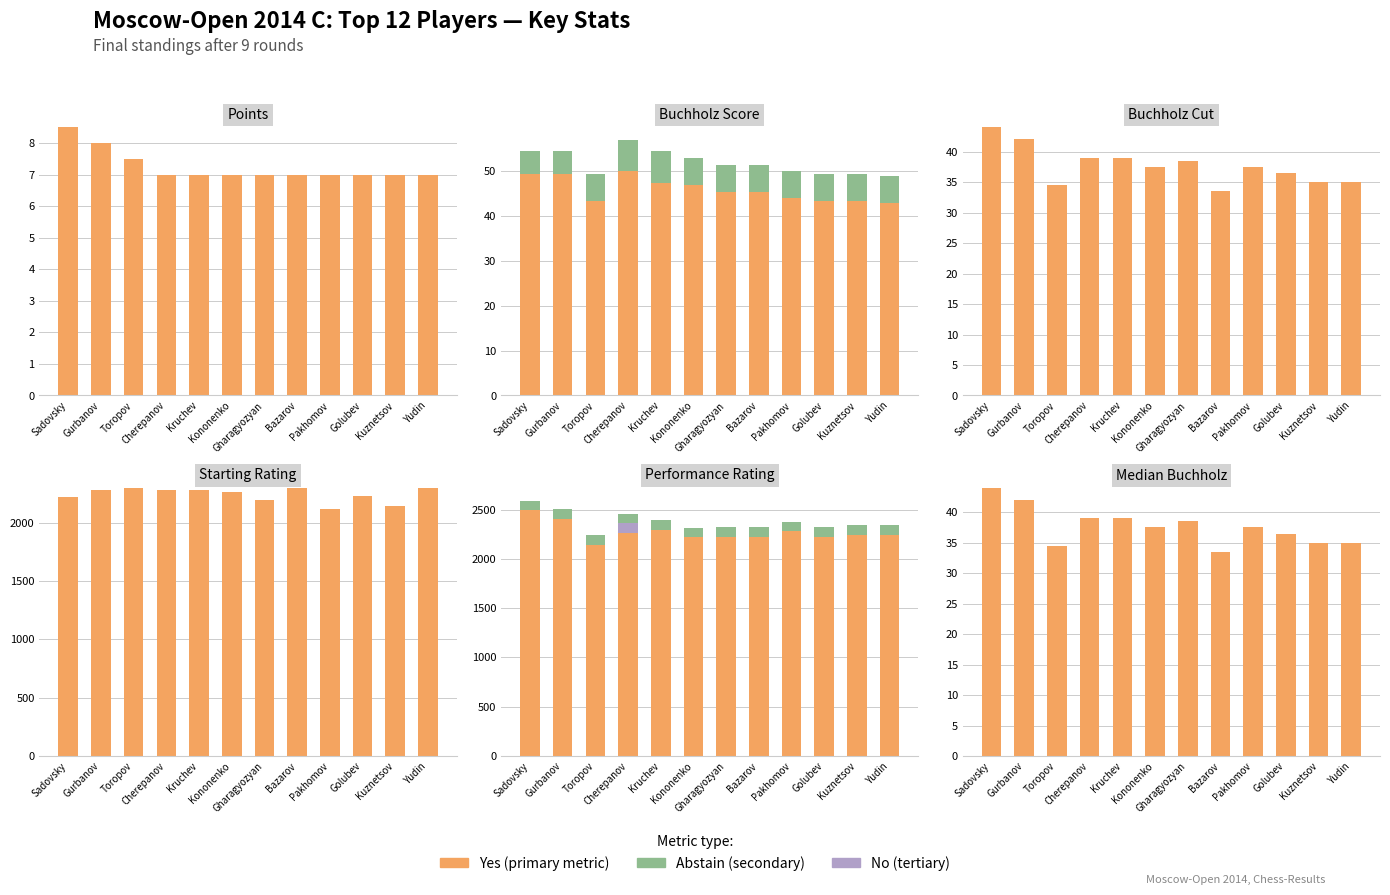

What is the label of the 9th bar from the right?

Cherepanov